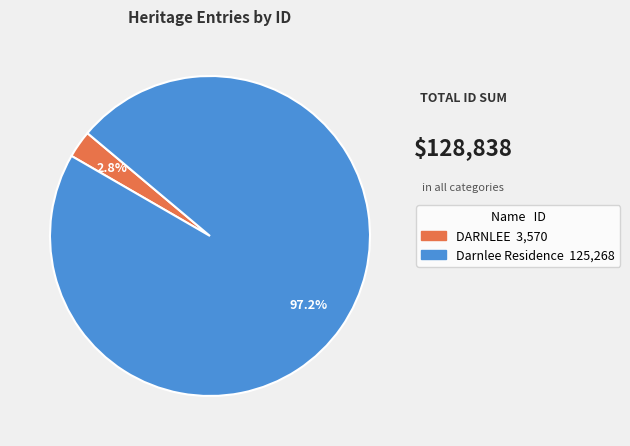

To the nearest percent, what portion does DARNLEE represent?

3%